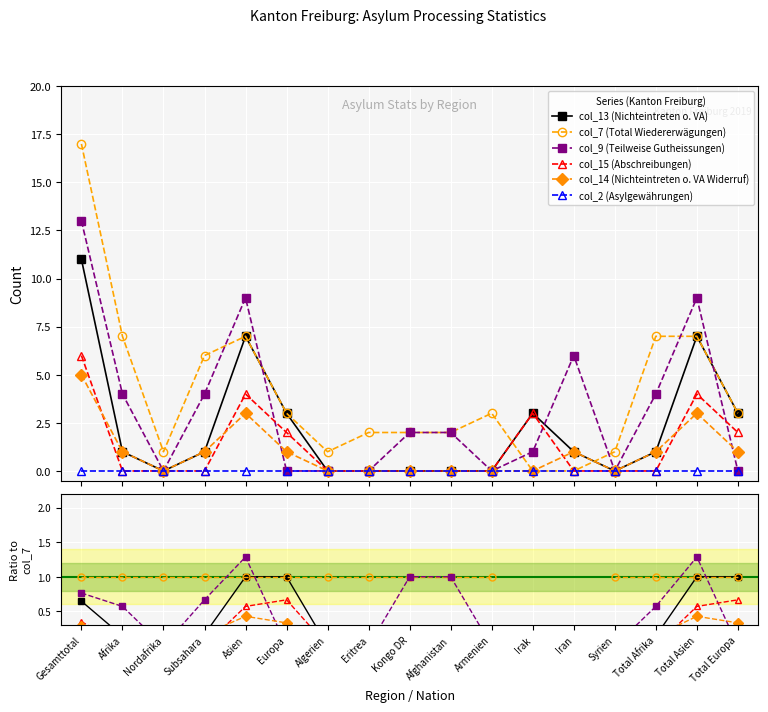

True or false: col_7 (Total Wiedererwägungen) has more than 1 interior local peaks.

False